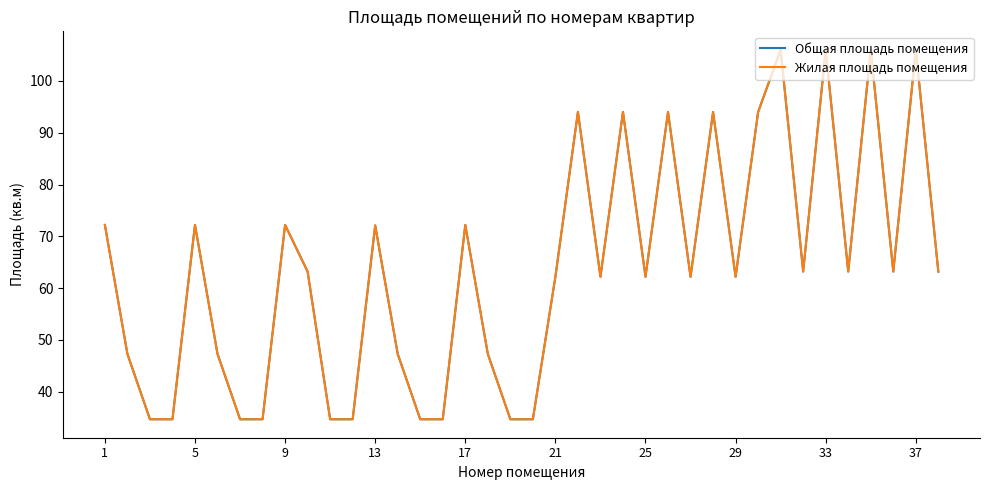

What is the difference between the maximum and minimum values in the Жилая площадь помещения series?

71.3